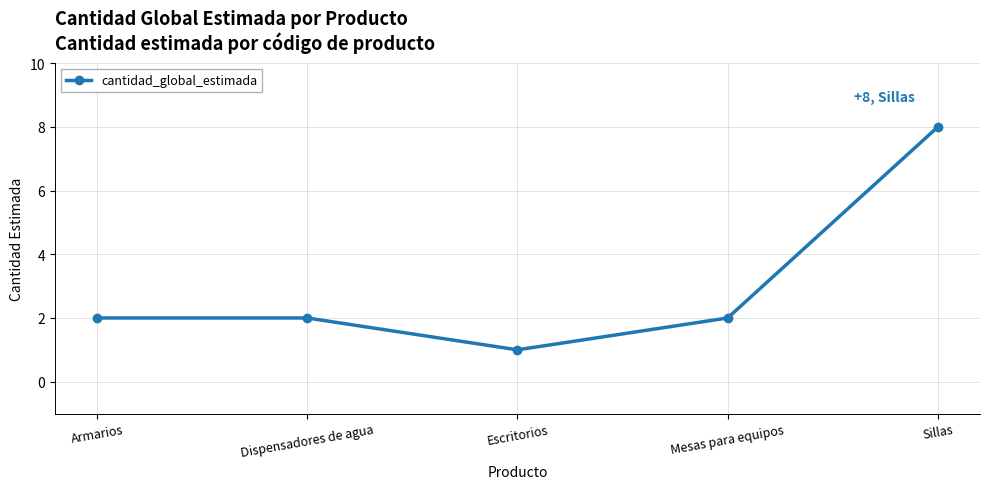

What is the label of the 3rd point from the left?

Escritorios